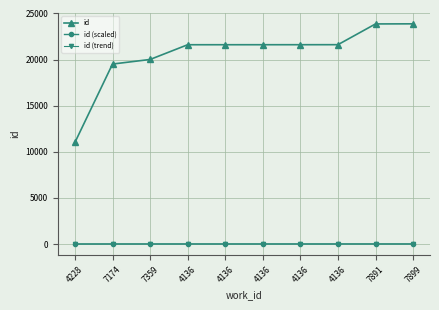

Which series has the largest total across all categories?

id